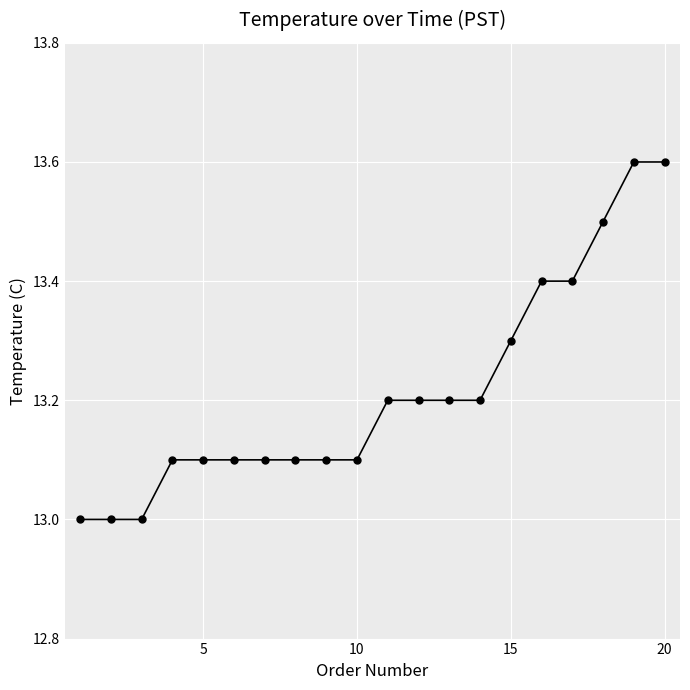

What is the minimum value shown in the chart?

13.0